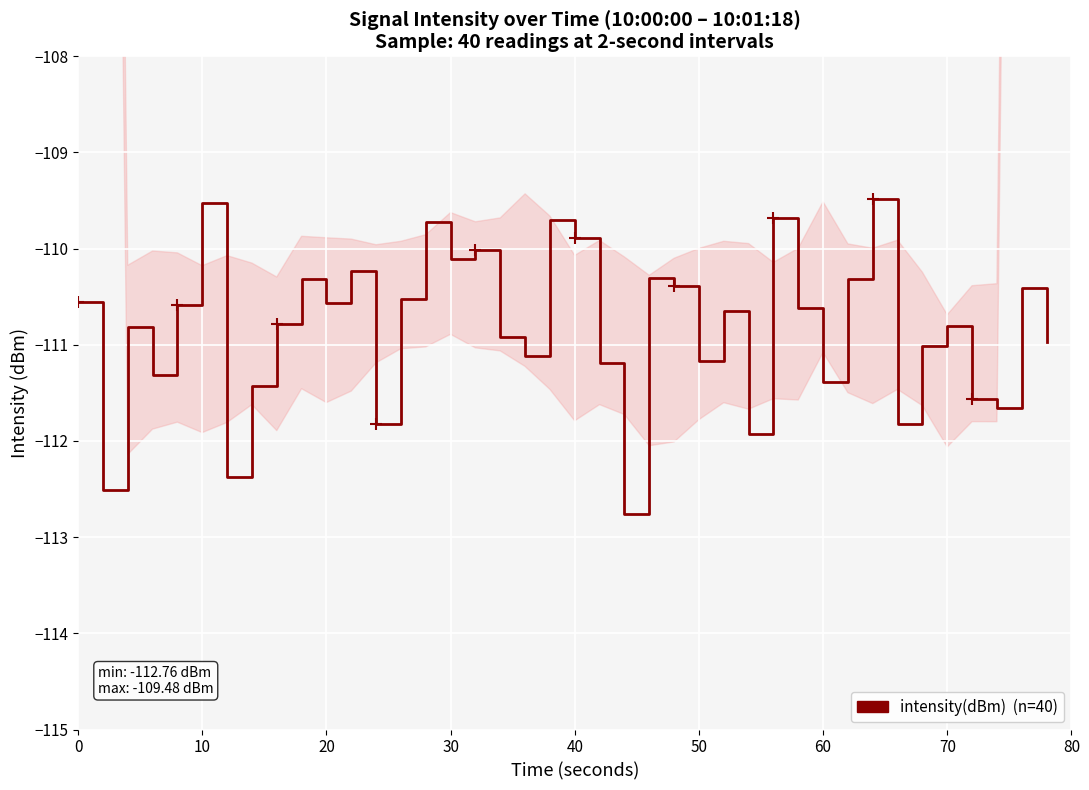

Reading right to left, what are all the values shown in this chart?

-111.0	-110.4	-111.7	-111.6	-110.8	-111.0	-111.8	-109.5	-110.3	-111.4	-110.6	-109.7	-111.9	-110.6	-111.2	-110.4	-110.3	-112.8	-111.2	-109.9	-109.7	-111.1	-110.9	-110.0	-110.1	-109.7	-110.5	-111.8	-110.2	-110.6	-110.3	-110.8	-111.4	-112.4	-109.5	-110.6	-111.3	-110.8	-112.5	-110.6